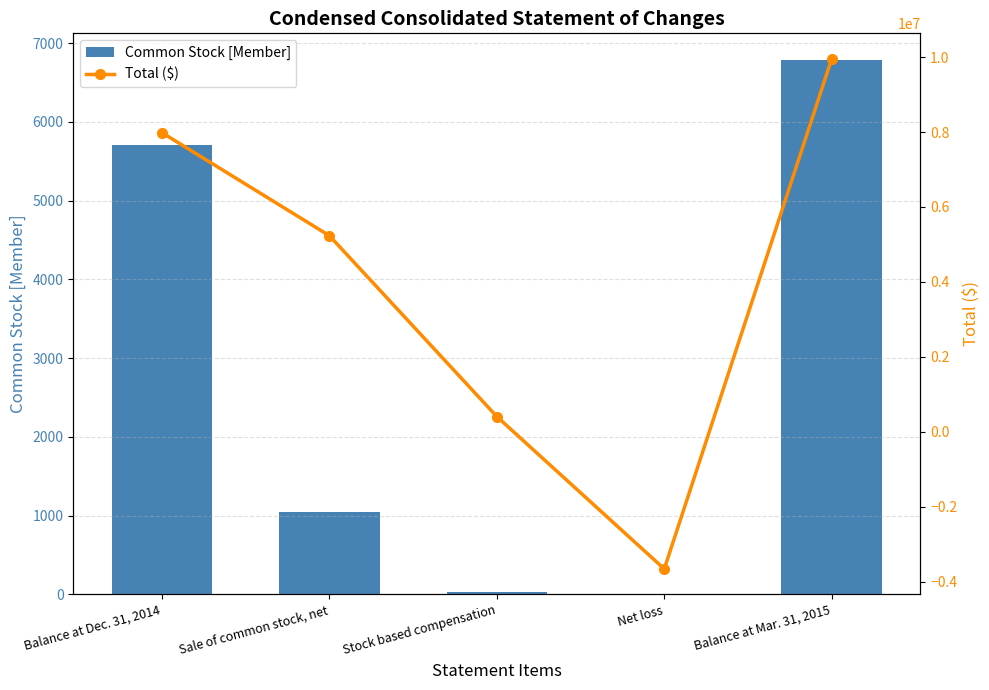

Between Balance at Dec. 31, 2014 and Stock based compensation, which series saw the biggest shift?

Total ($)